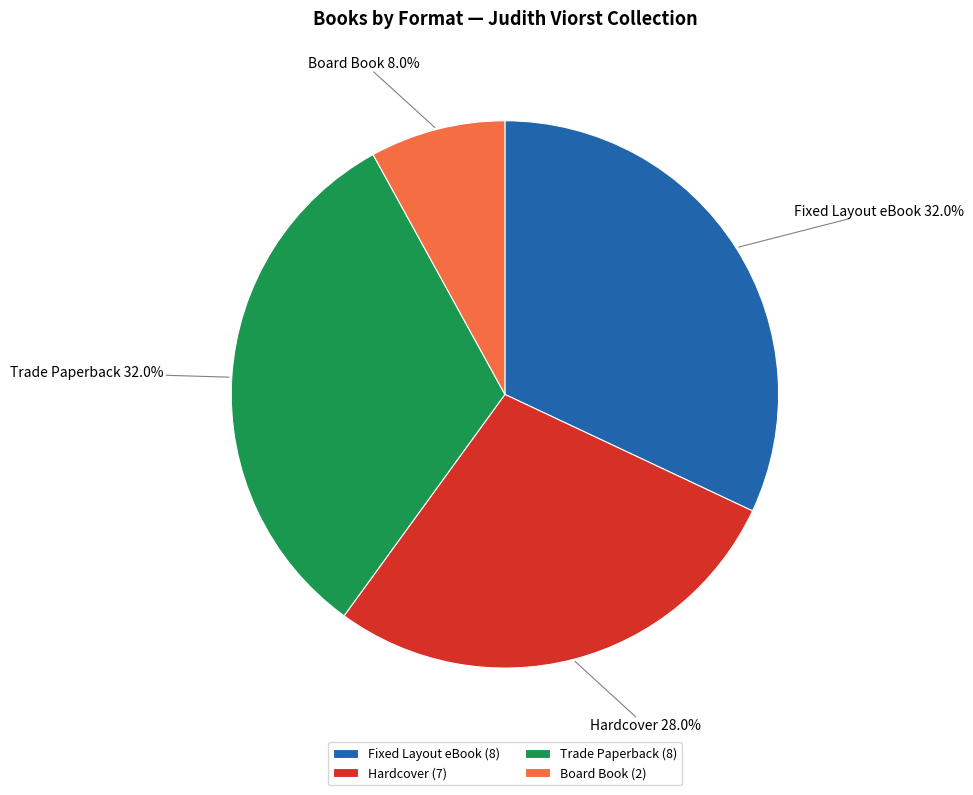

The Fixed Layout eBook slice represents 43% of the pie. True or false?

False